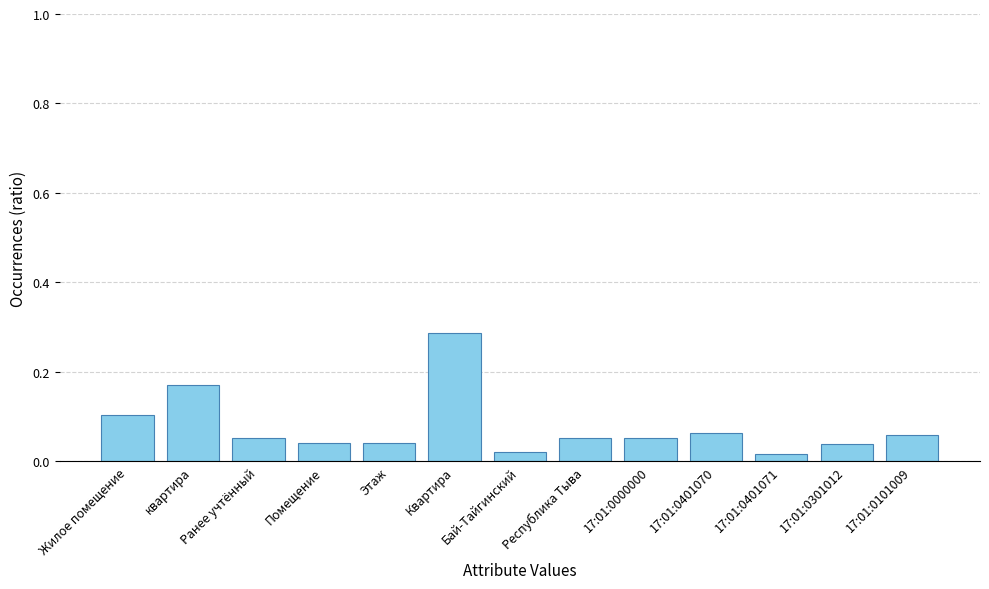

The chart shows a value of 0.0 at 17:01:0401070. True or false?

False